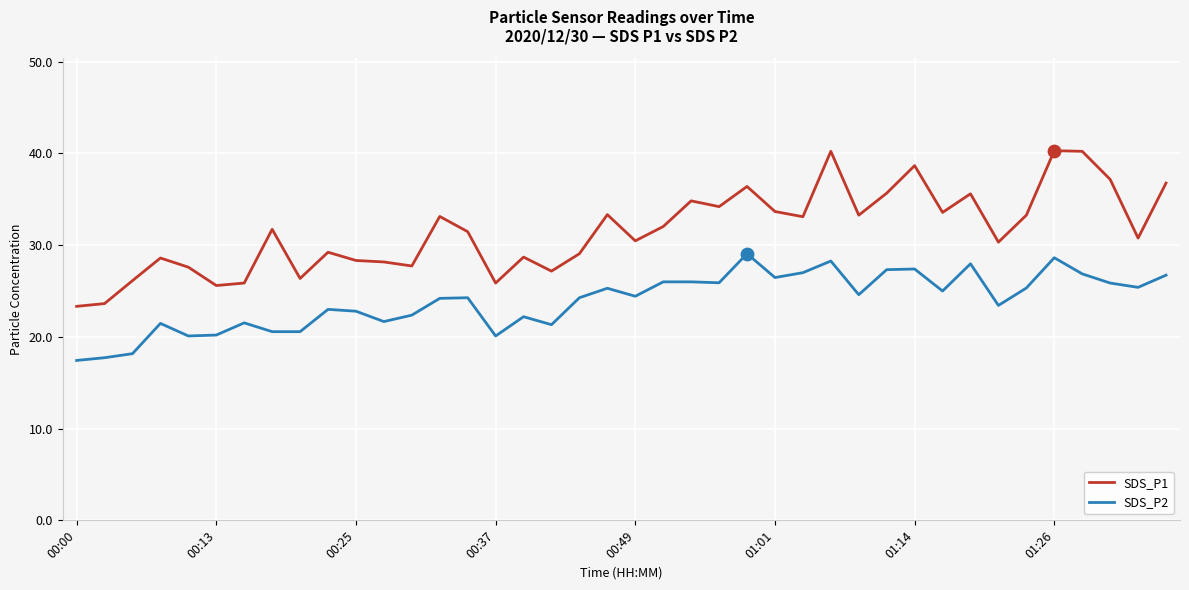

Which series has the widest spread of values?

SDS_P1